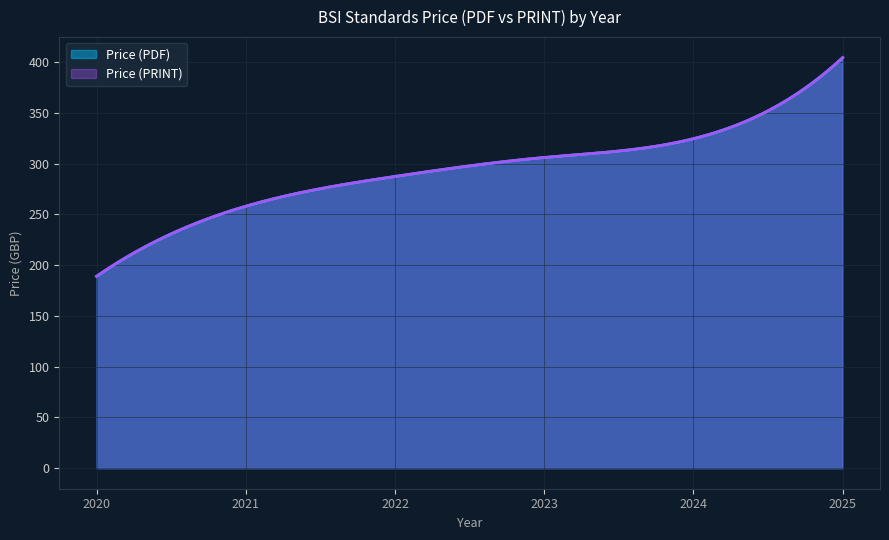

True or false: Price (PRINT) has a value of 496 at 2022.

False